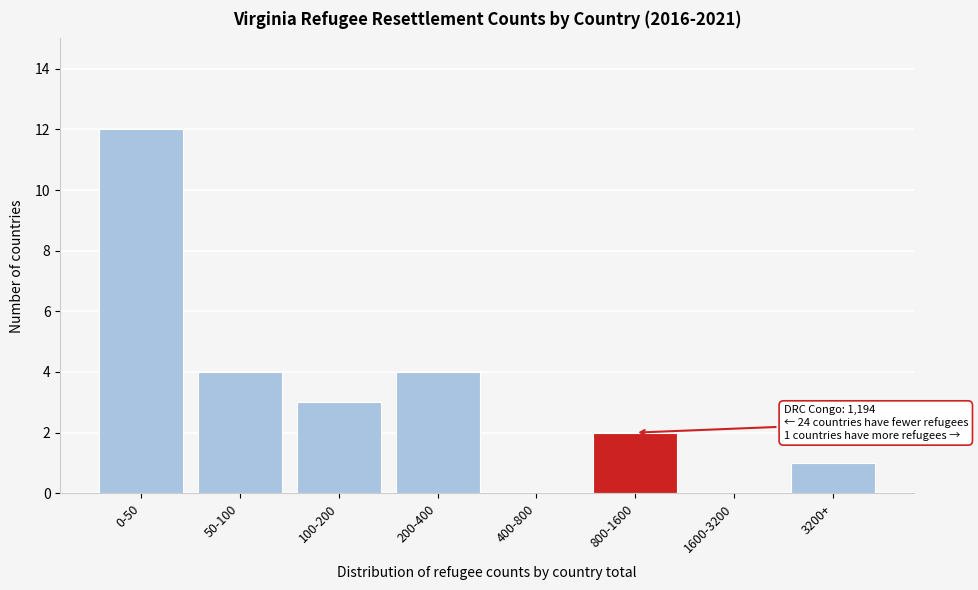

Reading left to right, what are all the values shown in this chart?

0-50=12	50-100=4	100-200=3	200-400=4	400-800=0	800-1600=2	1600-3200=0	3200+=1